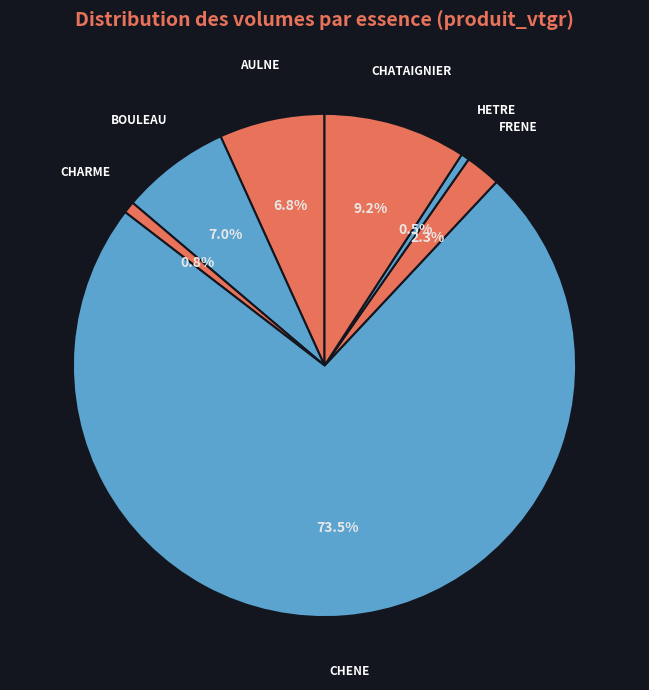

How many slices are in this pie chart?

7